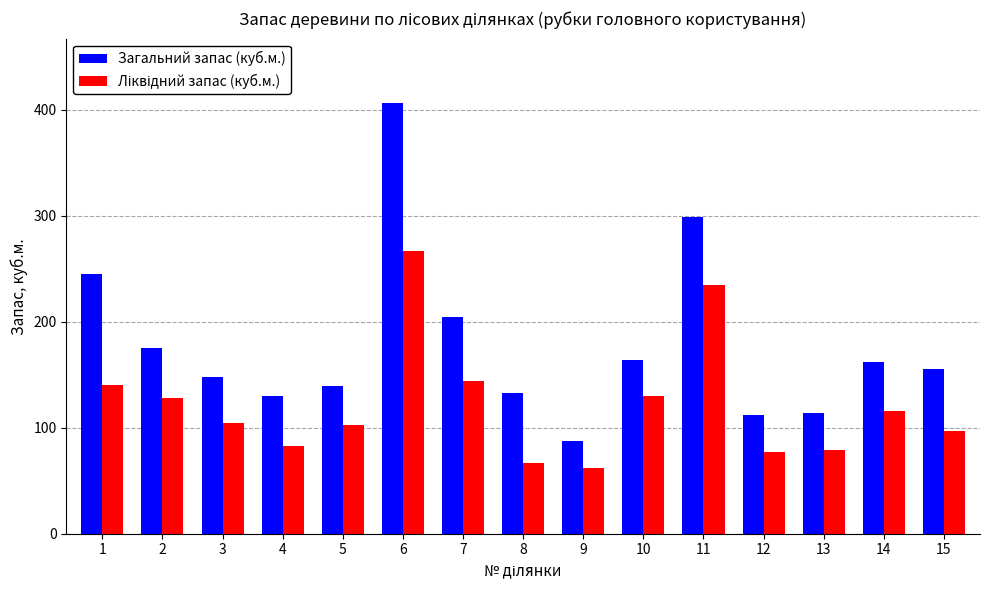

What is the difference between the highest and lowest values at 12?

35